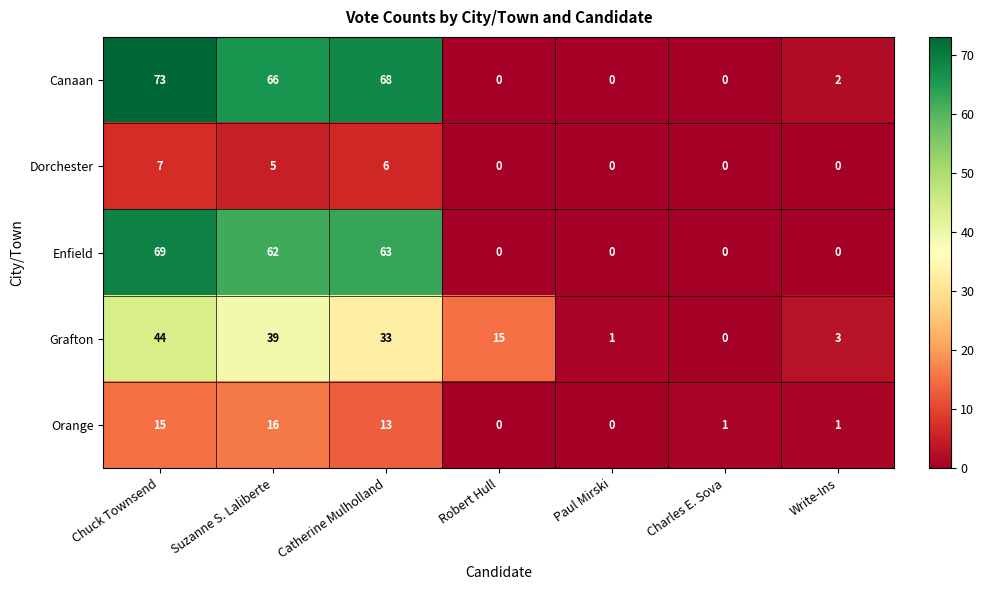

True or false: Orange has a value of 0 at Paul Mirski.

True